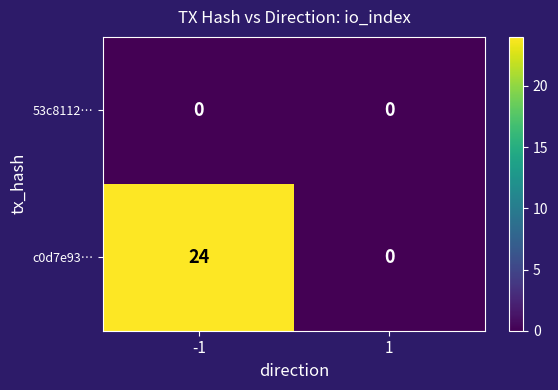

Is it true that c0d7e93… equals 40 at -1?

False